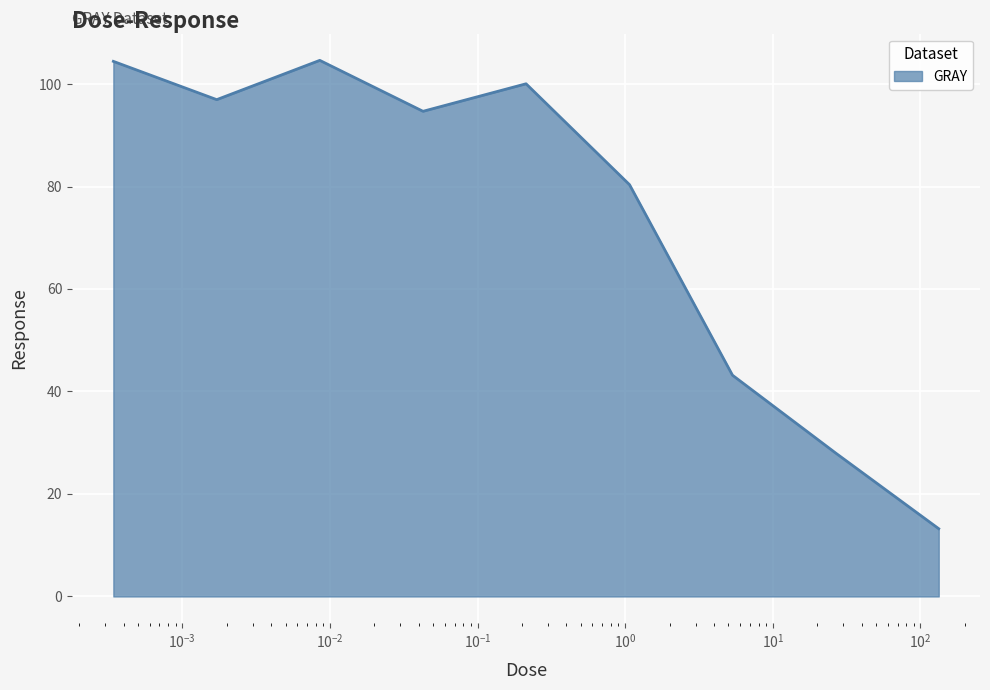

What is the difference between the maximum and minimum values?

91.4